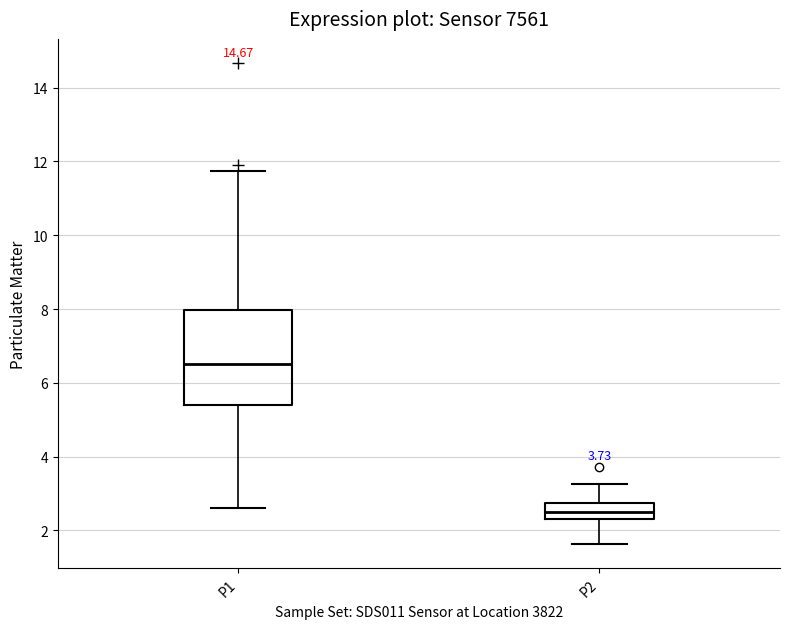

Reading left to right, read every box against the y-axis: the position of its median line, the range the box covers, and the ends of its whiskers. The values are not printed on the chart, so give them approximately, as read against the axis.

P1: median 6.6, box 5.4 to 8.0, whiskers 2.6 to 11.8
P2: median 2.6, box 2.4 to 2.8, whiskers 1.6 to 3.2